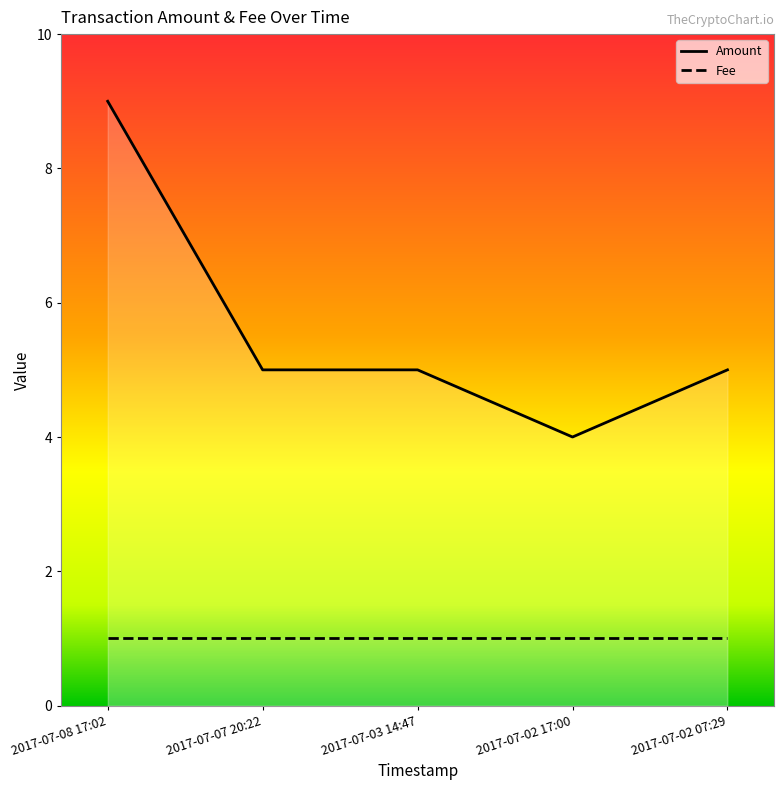

How many data points are less than 5?

1